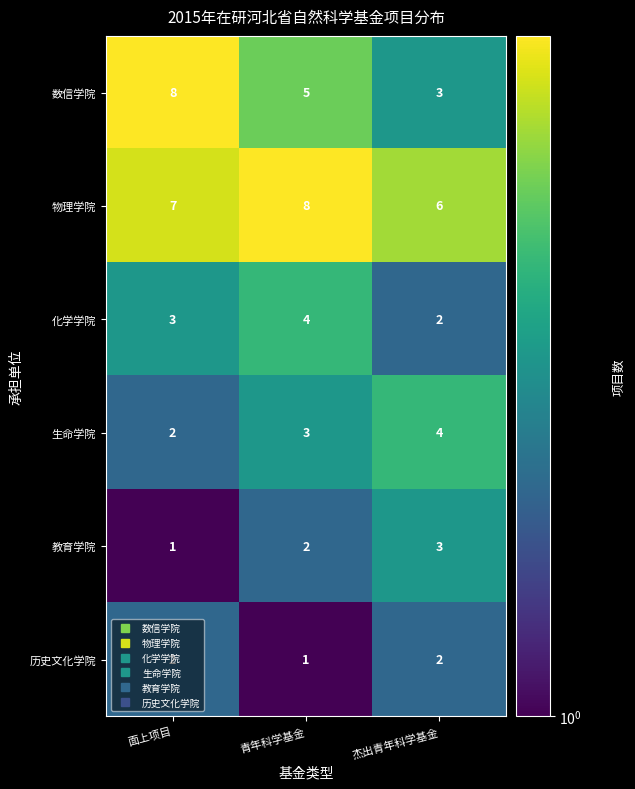

How many 化学学院 values are between 2 and 4?

3